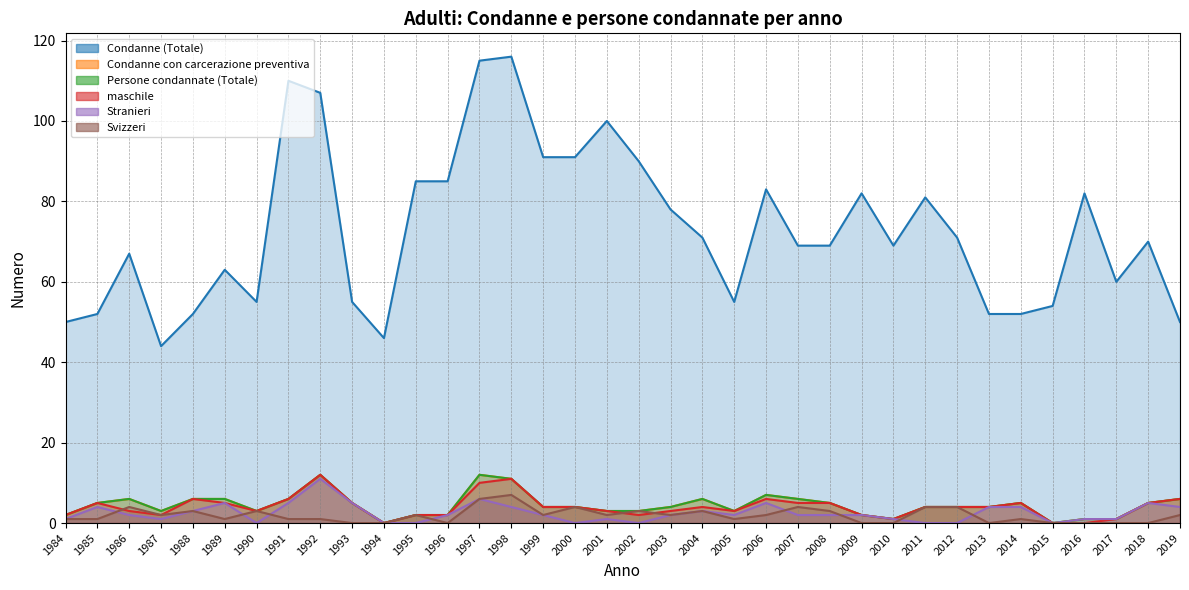

Reading left to right, transcribe all the data shown in this chart.

Condanne (Totale): 50	52	67	44	52	63	55	110	107	55	46	85	85	115	116	91	91	100	90	78	71	55	83	69	69	82	69	81	71	52	52	54	82	60	70	50
Condanne con carcerazione preventiva: 2	5	6	3	6	6	3	6	12	5	0	2	2	12	11	4	4	3	3	4	6	3	7	6	5	2	1	4	4	4	5	0	1	1	5	6
Persone condannate (Totale): 2	5	6	3	6	6	3	6	12	5	0	2	2	12	11	4	4	3	3	4	6	3	7	6	5	2	1	4	4	4	5	0	1	1	5	6
maschile: 2	5	3	2	6	5	3	6	12	5	0	2	2	10	11	4	4	3	2	3	4	3	6	5	5	2	1	4	4	4	5	0	0	1	5	6
Stranieri: 1	4	2	1	3	5	0	5	11	5	0	0	2	6	4	2	0	1	0	2	3	2	5	2	2	2	1	0	0	4	4	0	1	1	5	4
Svizzeri: 1	1	4	2	3	1	3	1	1	0	0	2	0	6	7	2	4	2	3	2	3	1	2	4	3	0	0	4	4	0	1	0	0	0	0	2